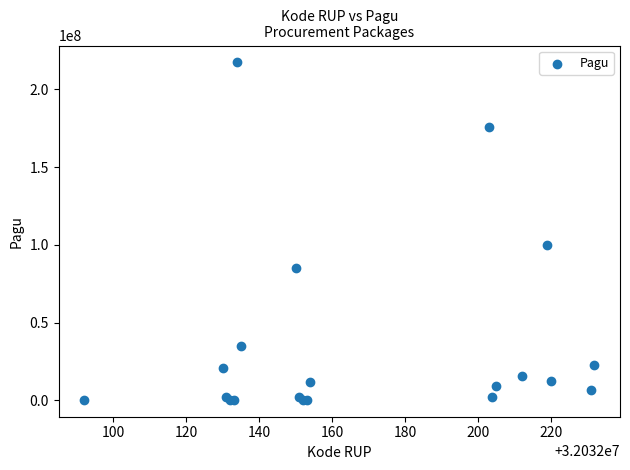

What Y value in the scatter plot is closest to 108800000?

99958000